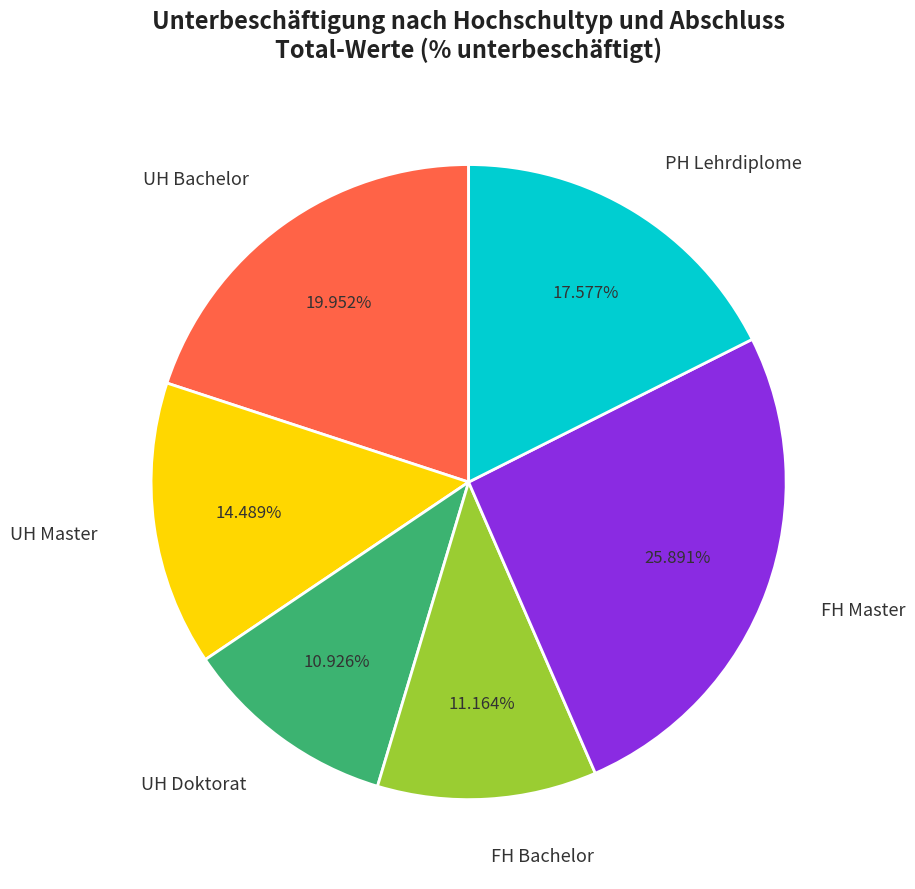

Between PH Lehrdiplome and UH Bachelor, which is larger?

UH Bachelor